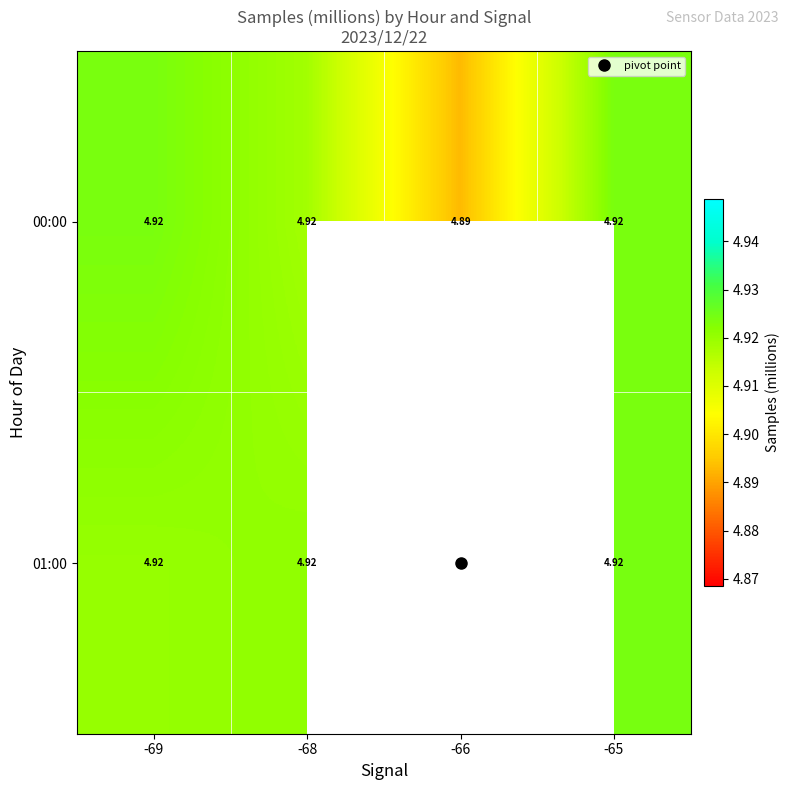

Which category has the highest value in the 00:00 series?

-69